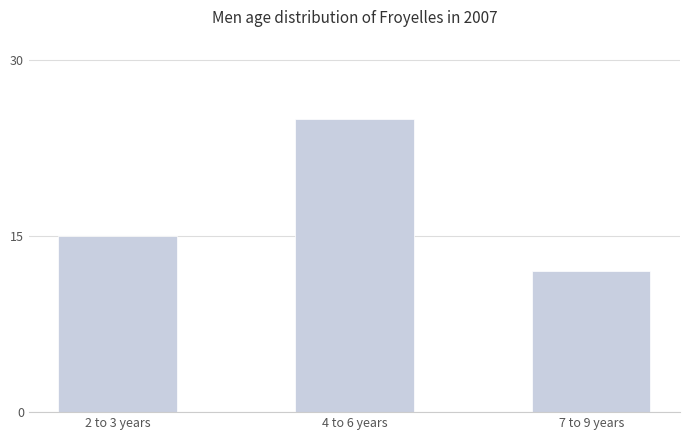

What is the value of the 2nd bar from the left?

25